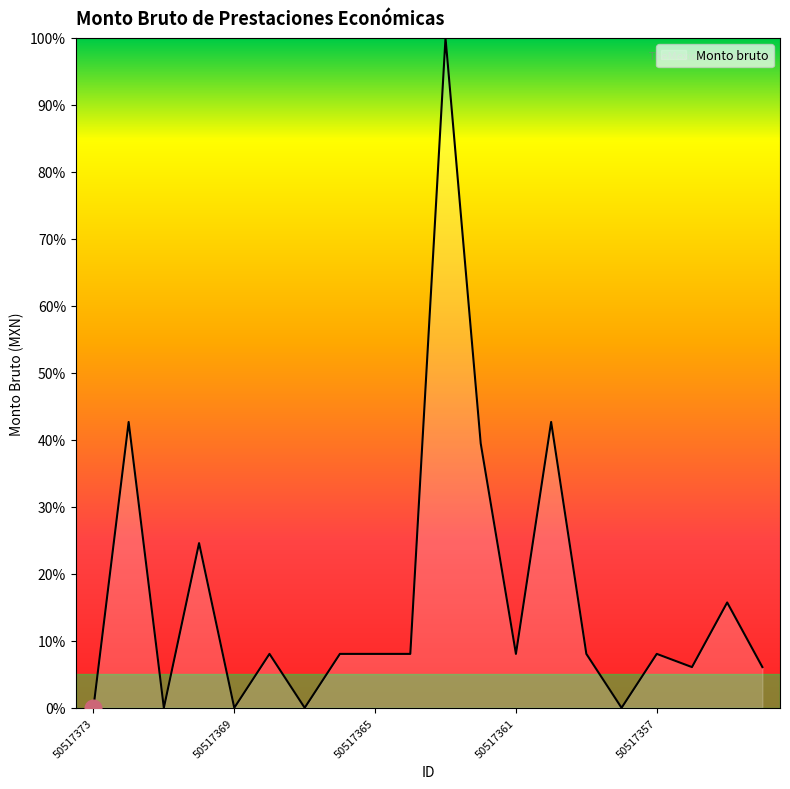

What is the difference between the maximum and minimum values?

100.0